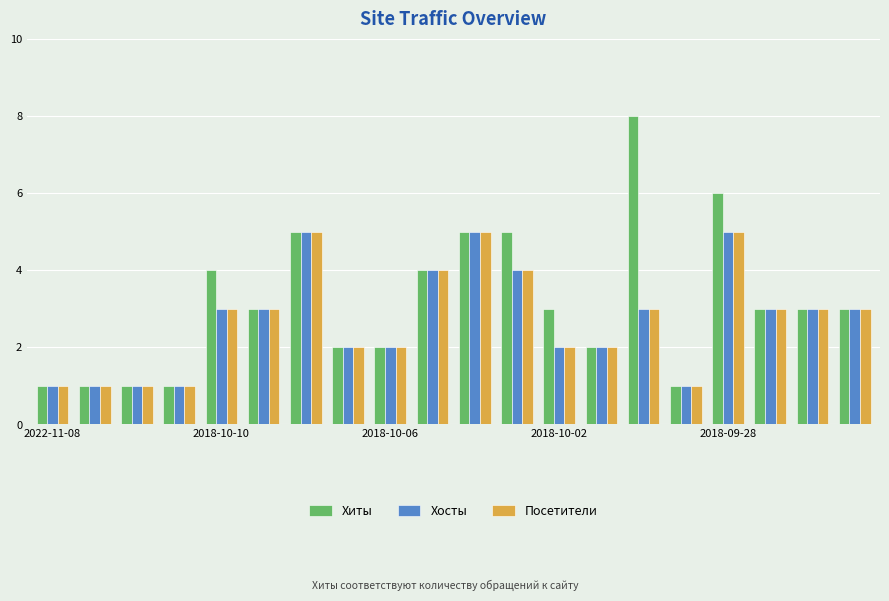

Does the chart contain stacked bars?

No